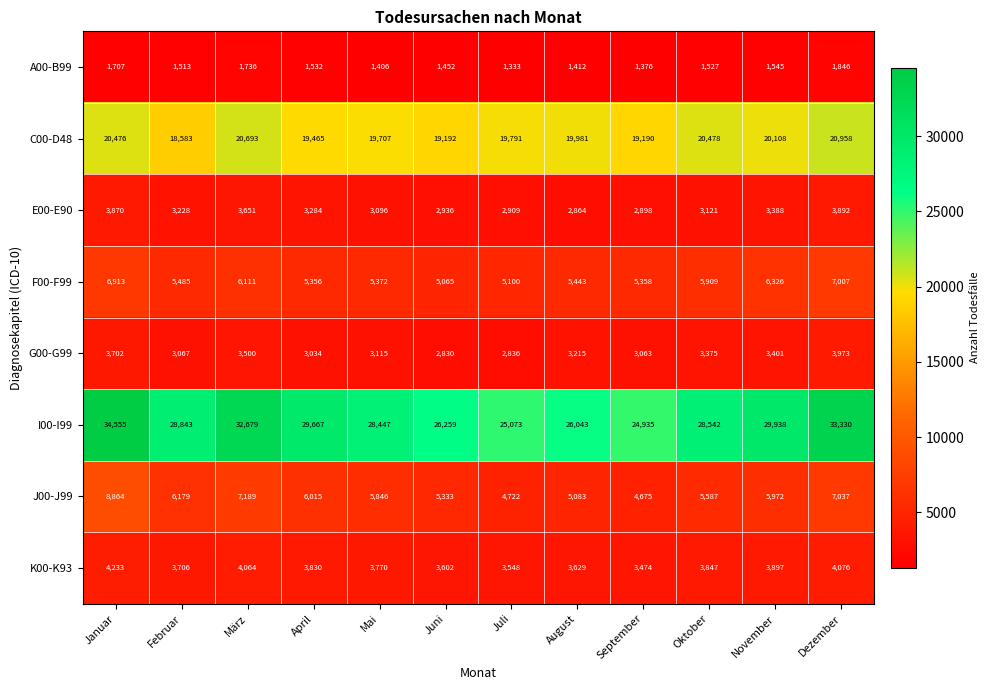

At which category is the sum across all series the highest?

Januar